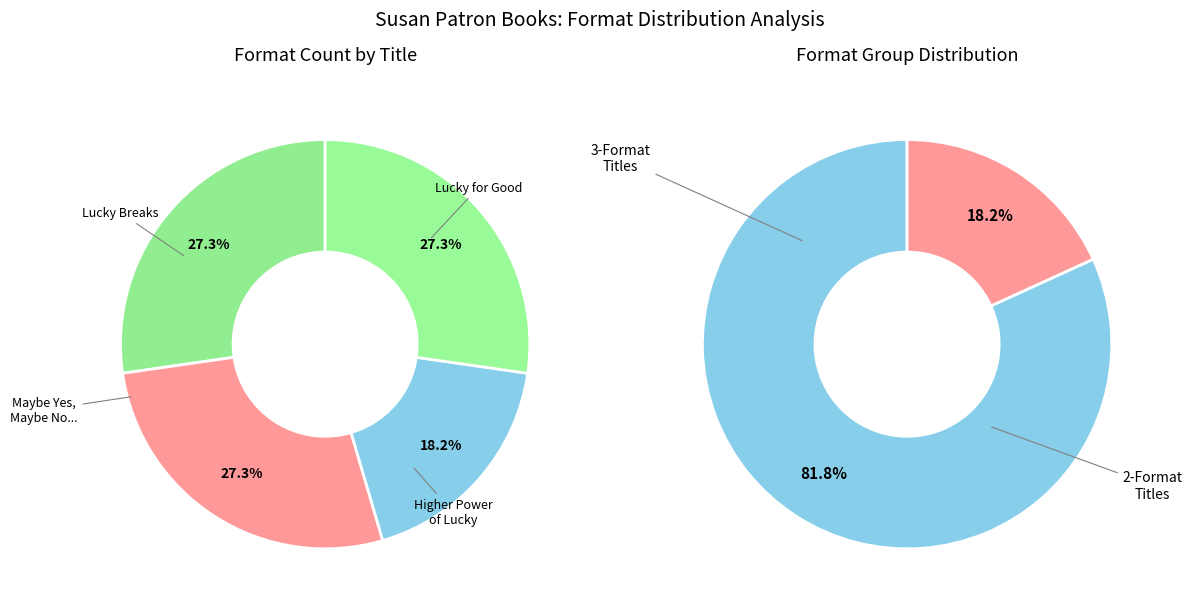

To the nearest percent, what is the difference between the largest and smallest slice percentages?

9%